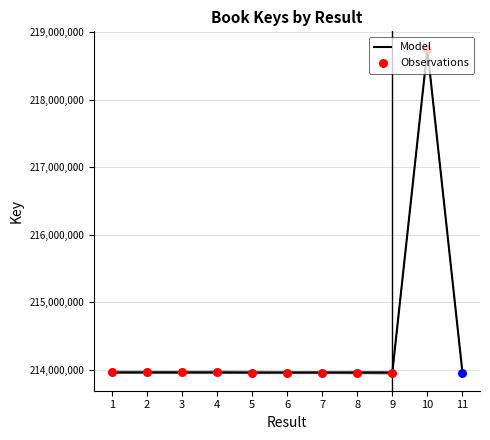

What is the ratio of the value at 11 to the value at 2?

1.0